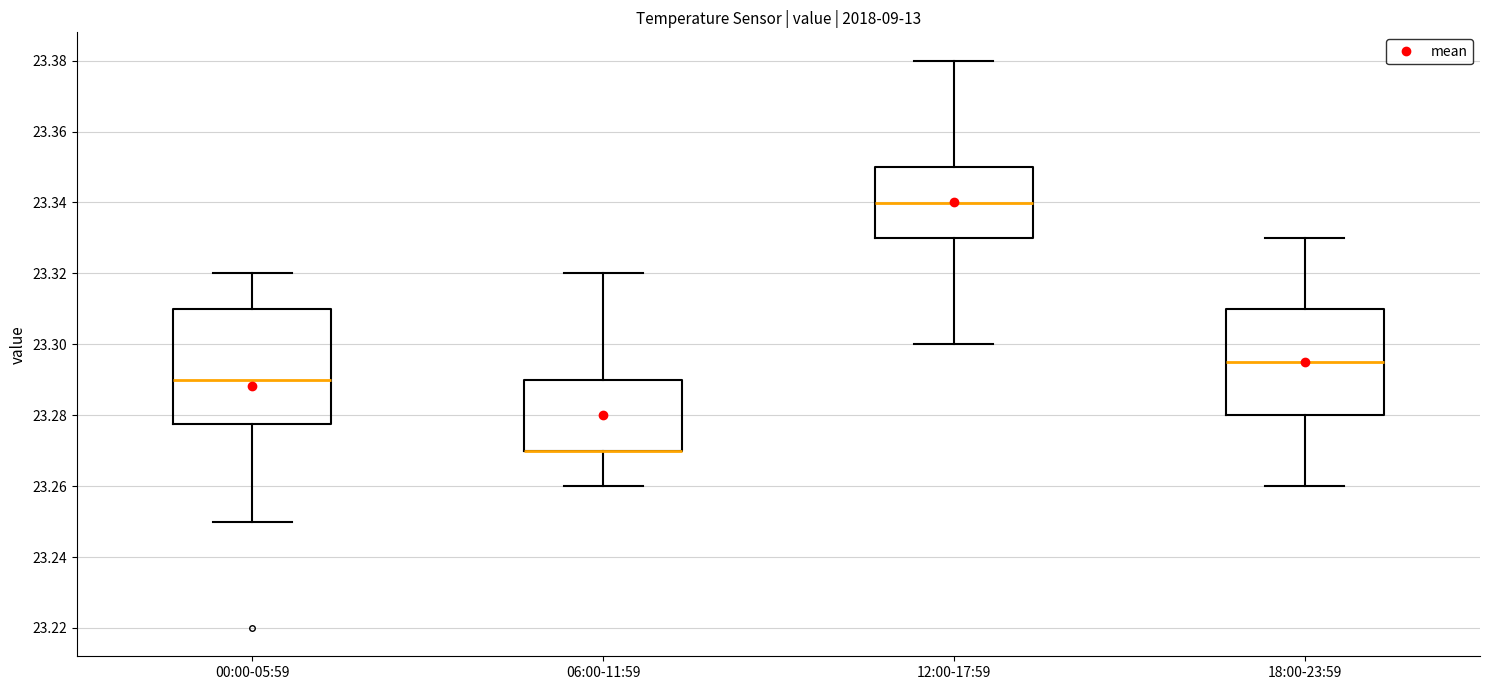

Reading left to right, read every box against the y-axis: the position of its median line, the range the box covers, and the ends of its whiskers. The values are not printed on the chart, so give them approximately, as read against the axis.

00:00-05:59: median 23.290, box 23.278 to 23.310, whiskers 23.250 to 23.320
06:00-11:59: median 23.270 (drawn on the box's lower edge), box 23.270 to 23.290, whiskers 23.260 to 23.320
12:00-17:59: median 23.340, box 23.330 to 23.350, whiskers 23.300 to 23.380
18:00-23:59: median 23.296, box 23.280 to 23.310, whiskers 23.260 to 23.330